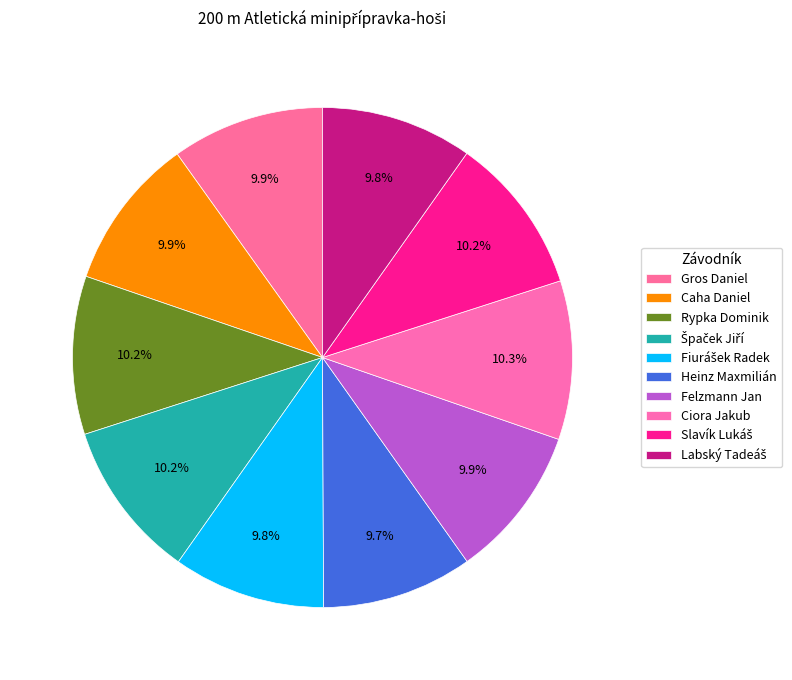

Count the number of slices in the pie.

10